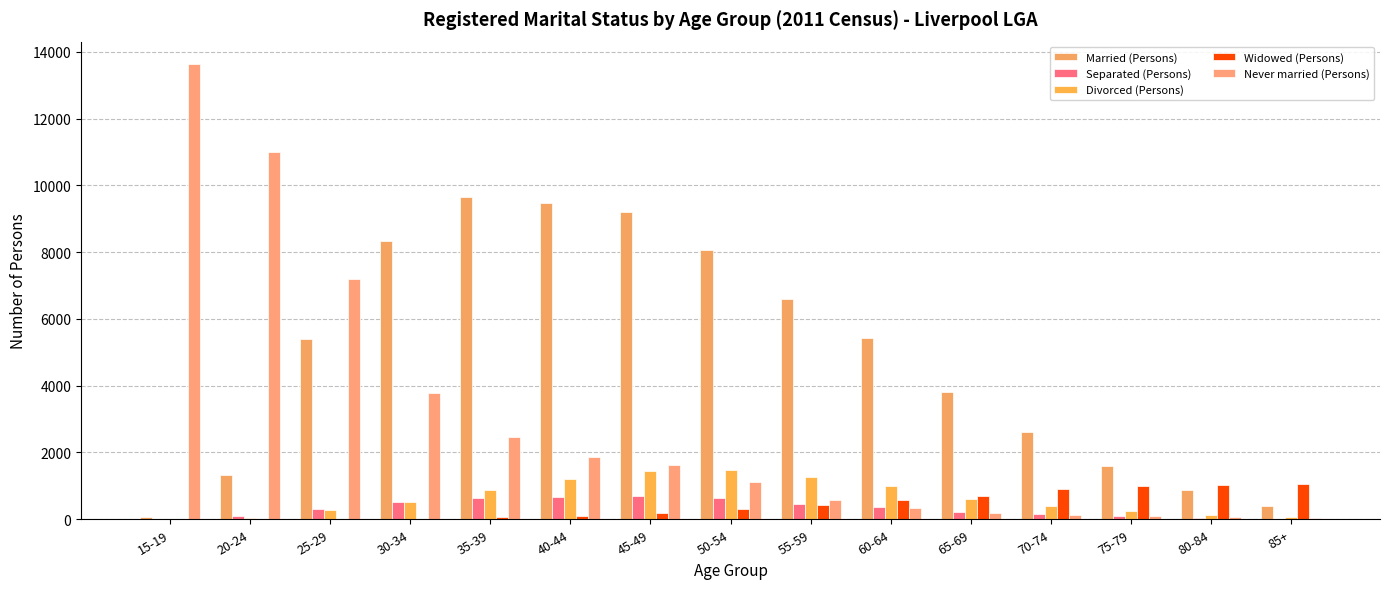

What is the sum of all Married (Persons) values?

72888